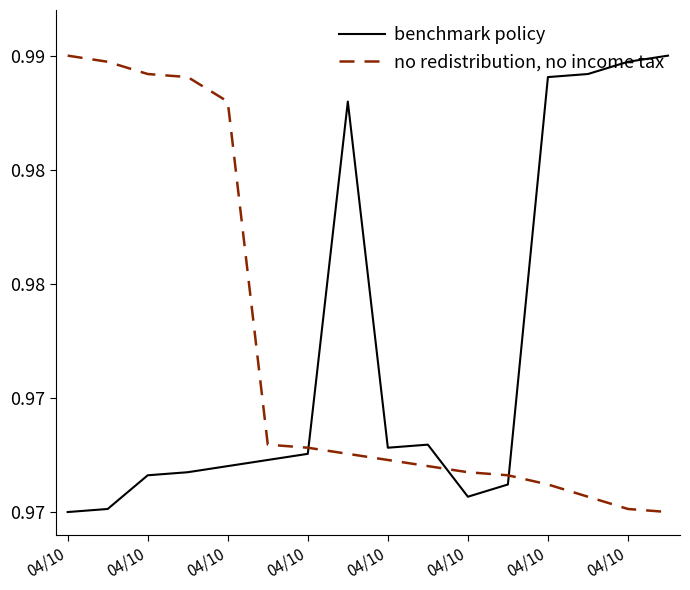

What is the value of the benchmark policy point at the 6th from the left?

1.0